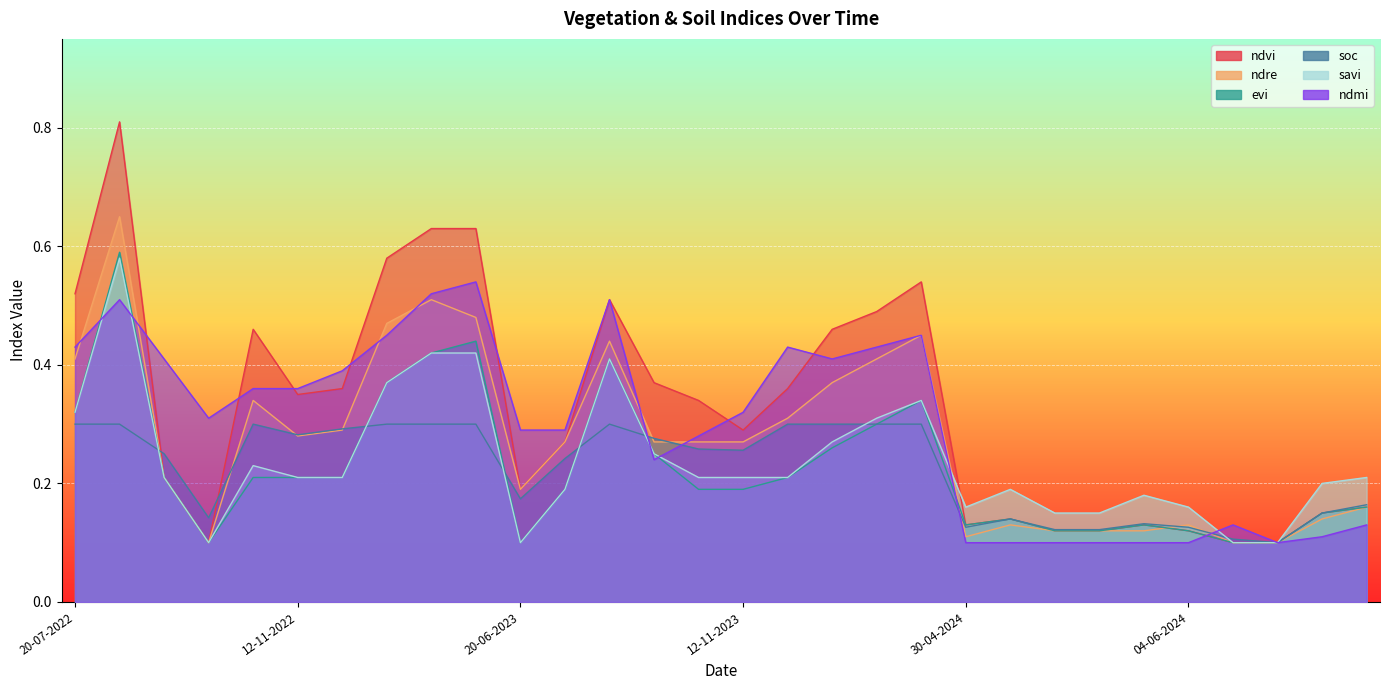

What is the total value across all series at 28-10-2023?

1.5